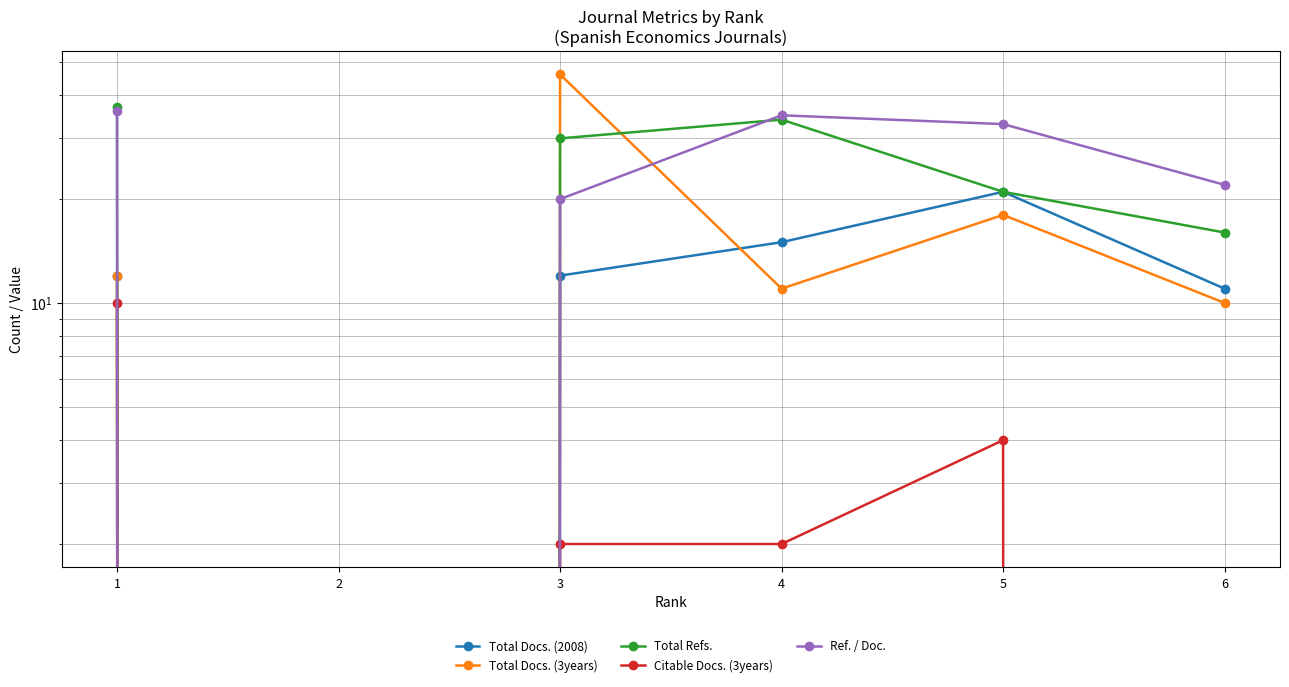

What is the value of the Citable Docs. (3years) point at the 1st from the left?

10